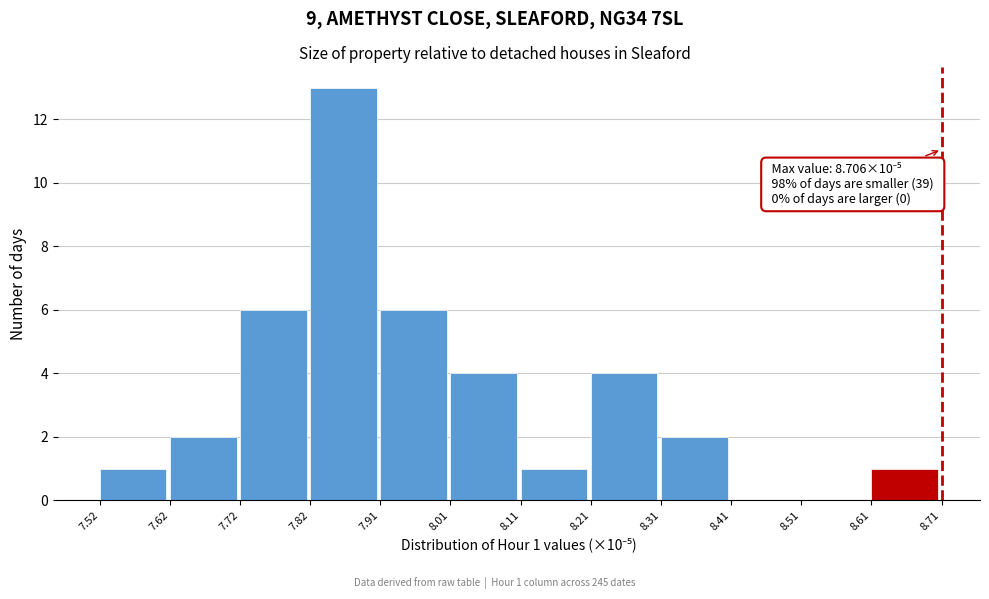

Reading left to right, extract all data points from this chart.

7.52=1	7.62=2	7.72=6	7.82=13	7.91=6	8.01=4	8.11=1	8.21=4	8.31=2	8.41=0	8.51=0	8.61=1